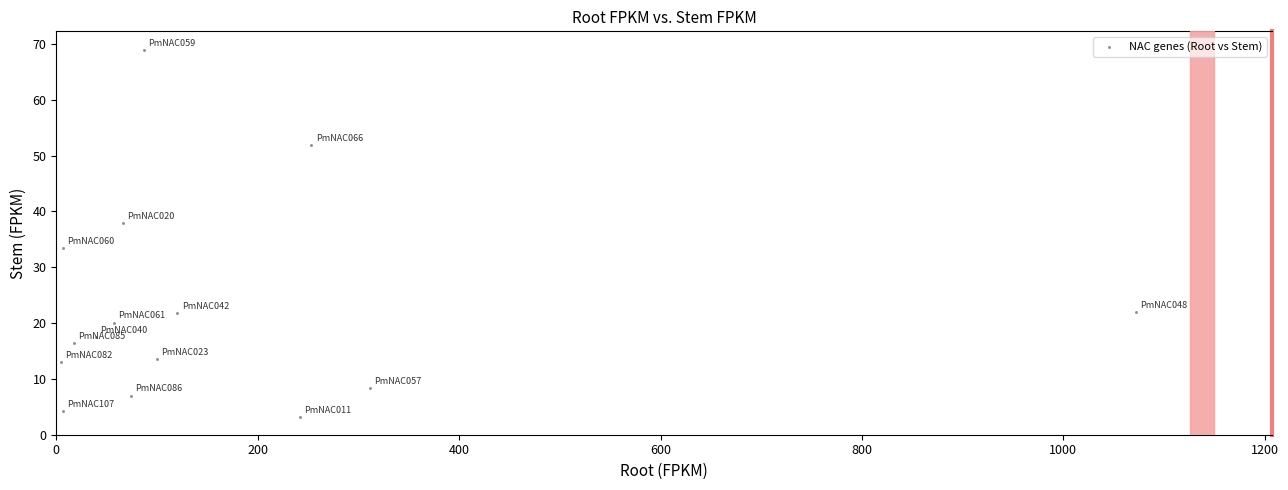

What is the range of Y values (max minus min)?

65.9